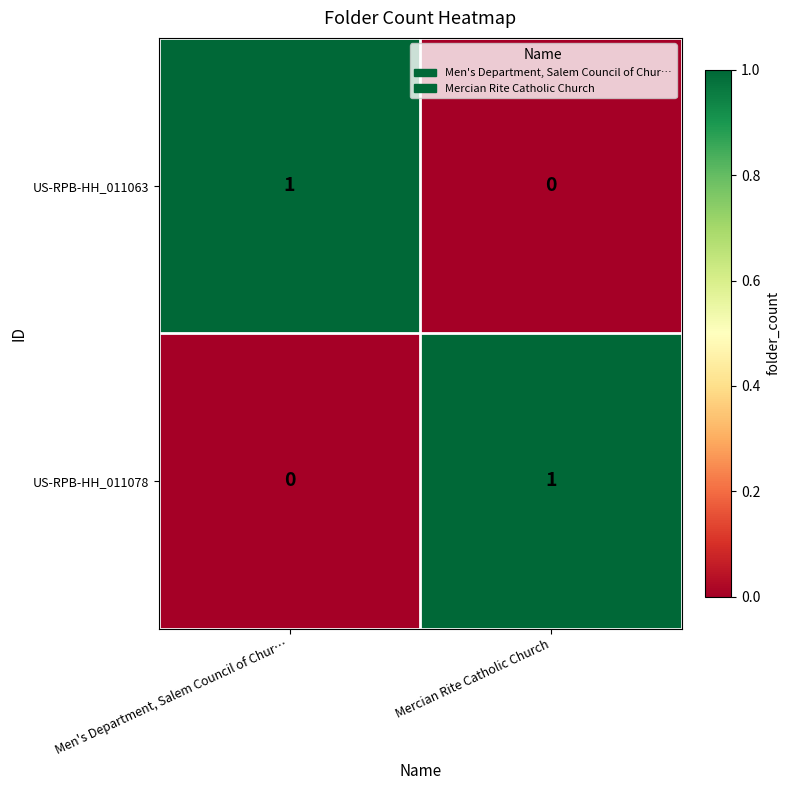

The US-RPB-HH_011063 series shows 1 at Men's Department, Salem Council of Chur…. True or false?

True